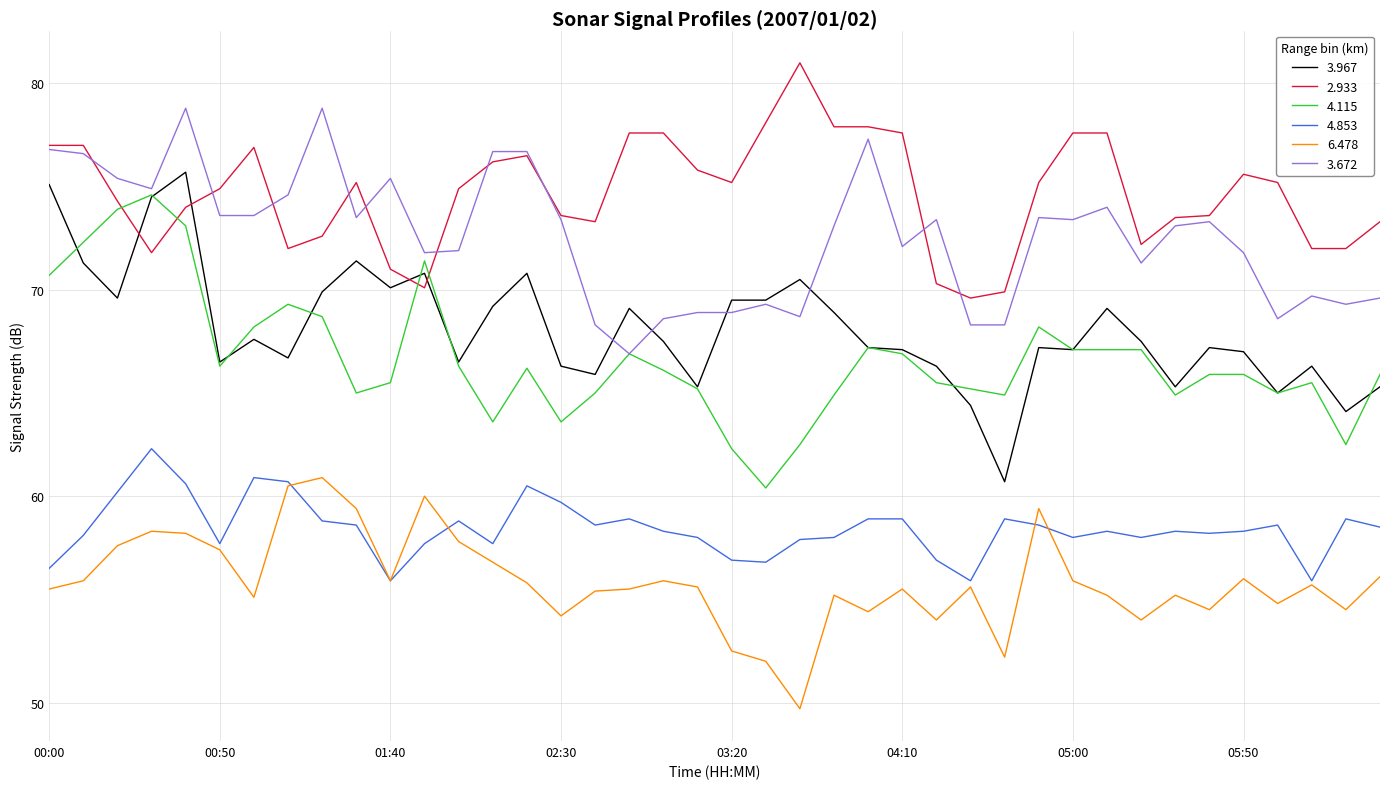

Which series has the largest total across all categories?

2.933